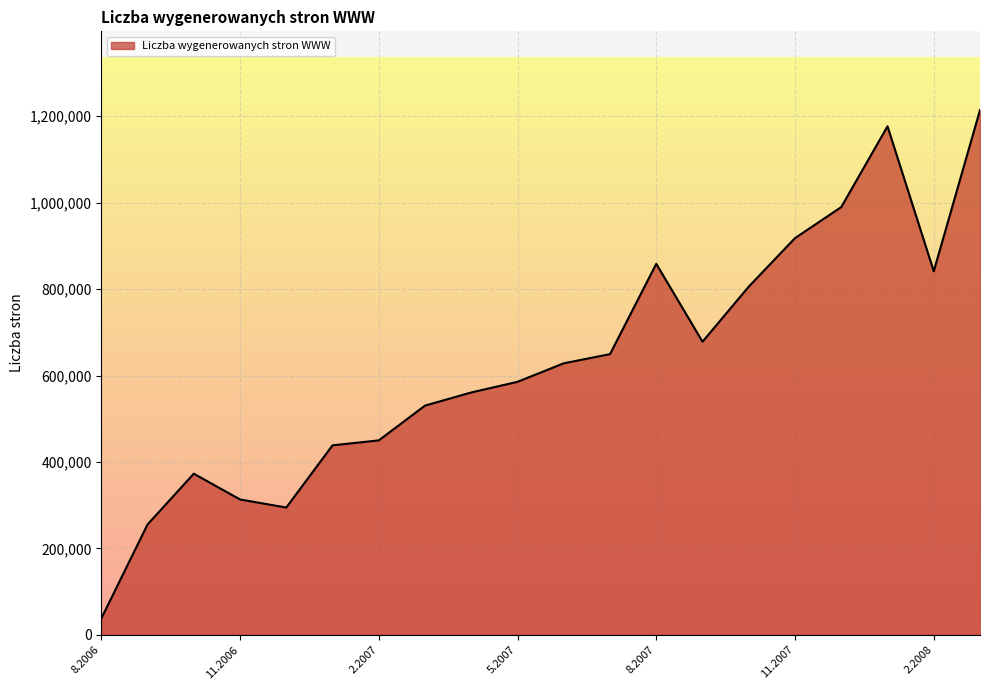

What is the greatest value displayed?

1214330